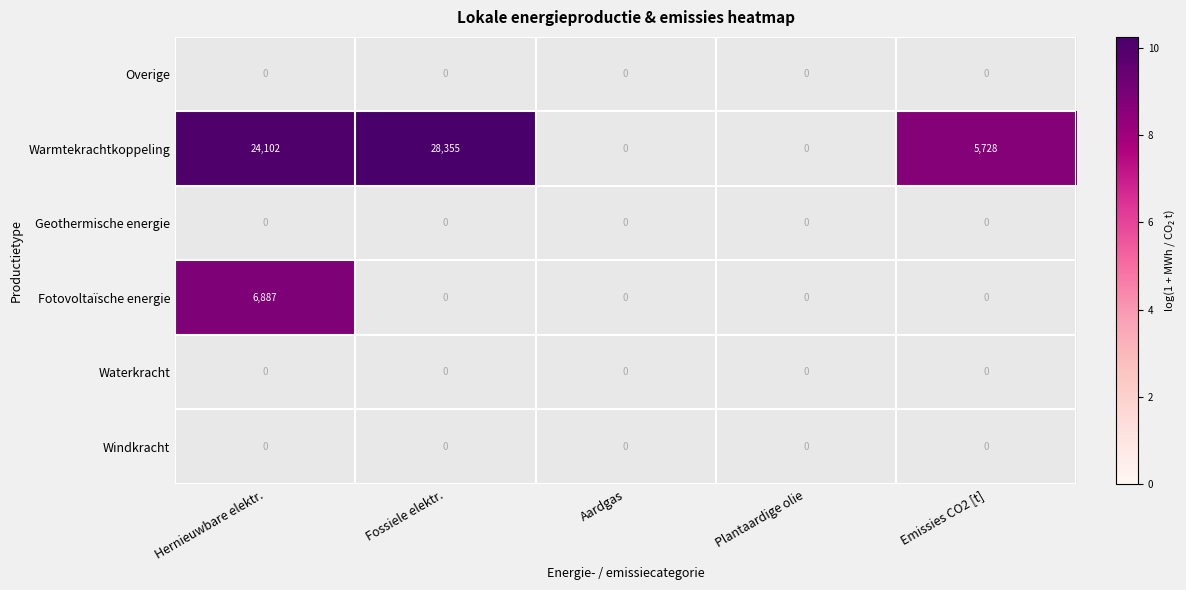

What is the greatest value displayed?

28355